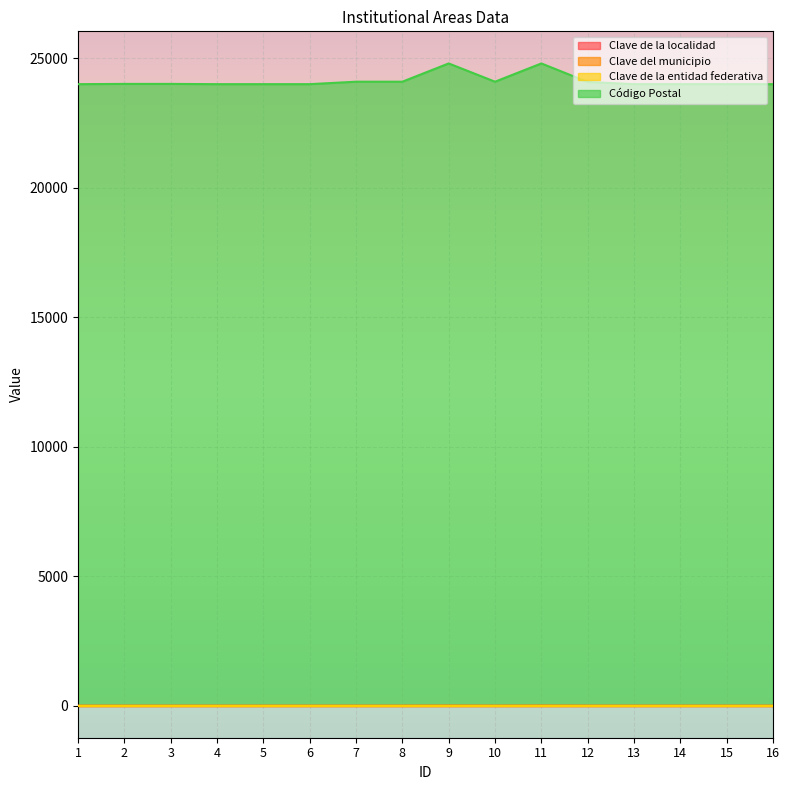

What is the smallest value displayed?

1